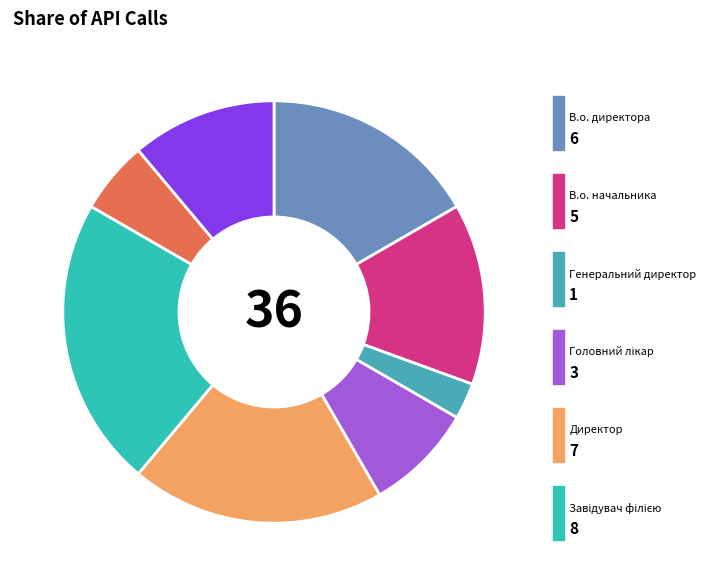

Rank the categories by value from lowest to highest.

Генеральний директор, Начальник, Головний лікар, Ректор, В.о. начальника, В.о. директора, Директор, Завідувач філією